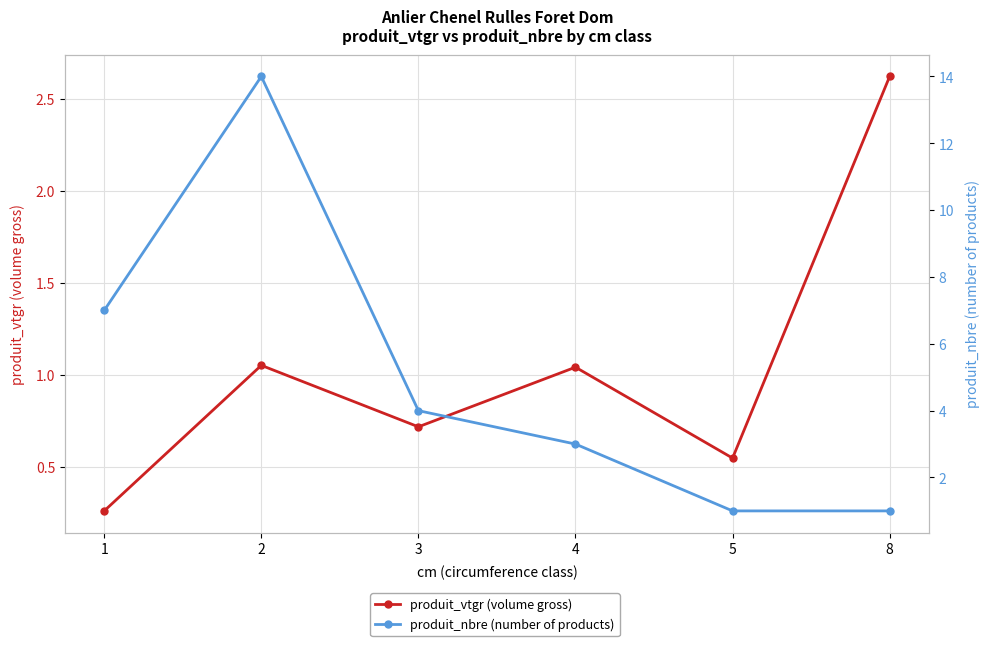

Where is the first local maximum for produit_nbre (number of products)?

2